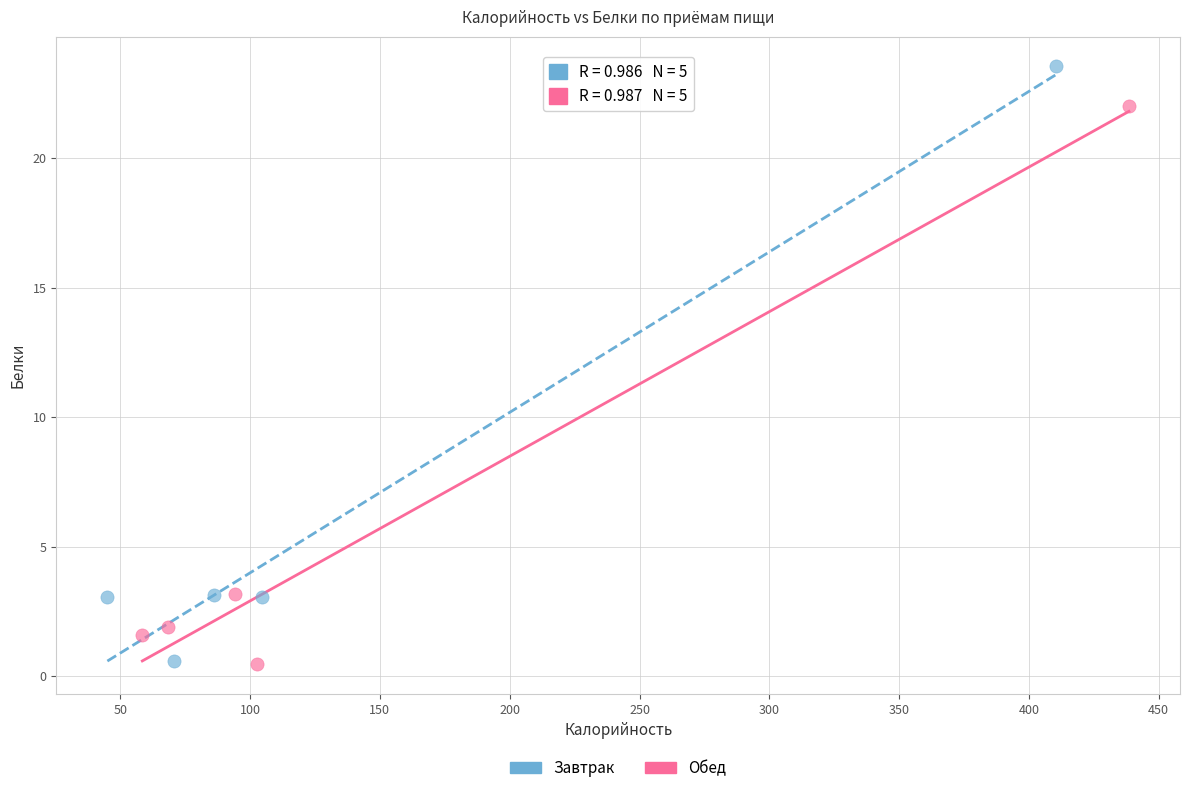

Which series reaches the maximum Y coordinate?

Завтрак